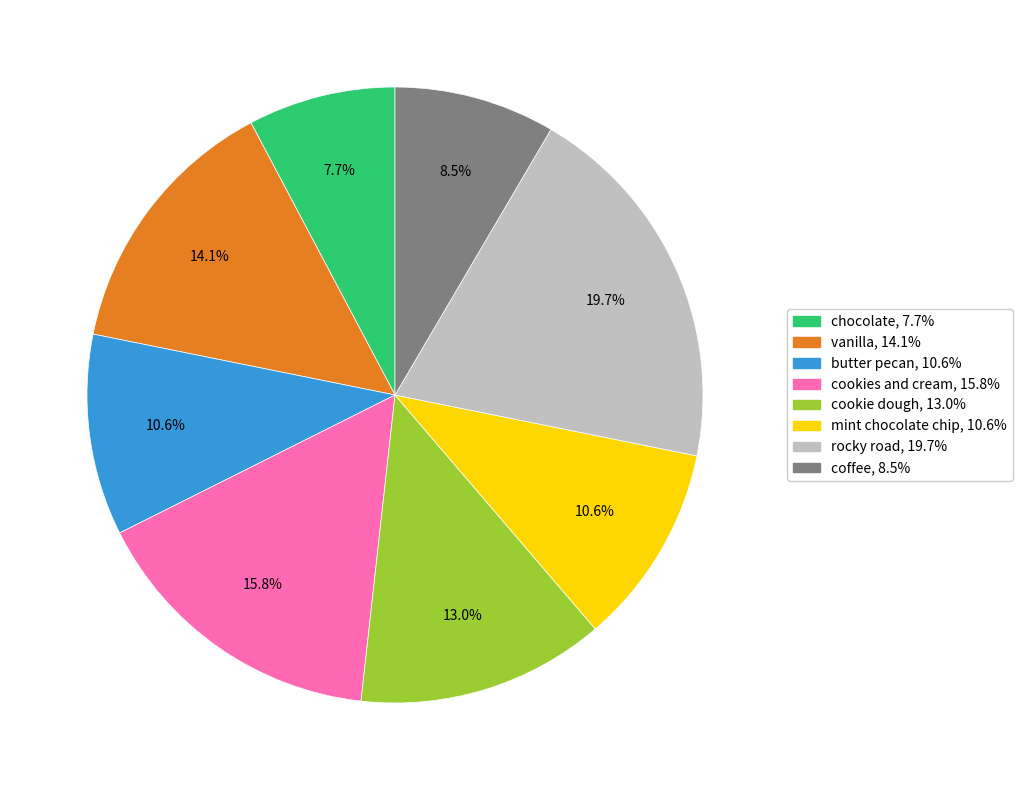

What percentage is NOT represented by coffee?

91.5%